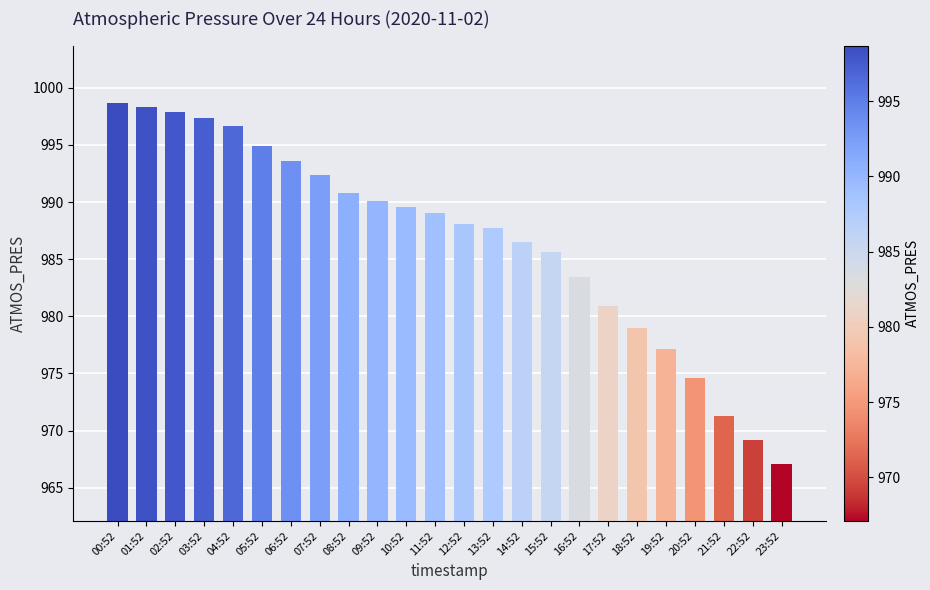

List the labels in order of value, smallest first.

23:52, 22:52, 21:52, 20:52, 19:52, 18:52, 17:52, 16:52, 15:52, 14:52, 13:52, 12:52, 11:52, 10:52, 09:52, 08:52, 07:52, 06:52, 05:52, 04:52, 03:52, 02:52, 01:52, 00:52